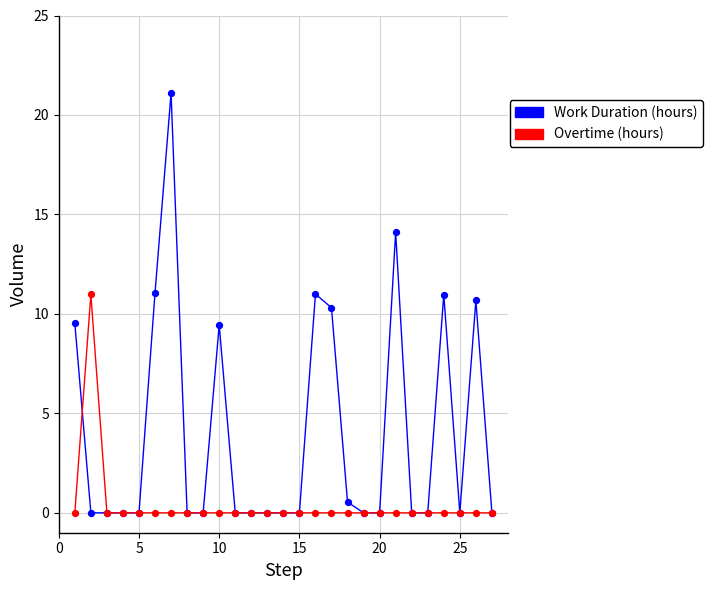

Which series has the largest range (max minus min)?

Work Duration (hours)